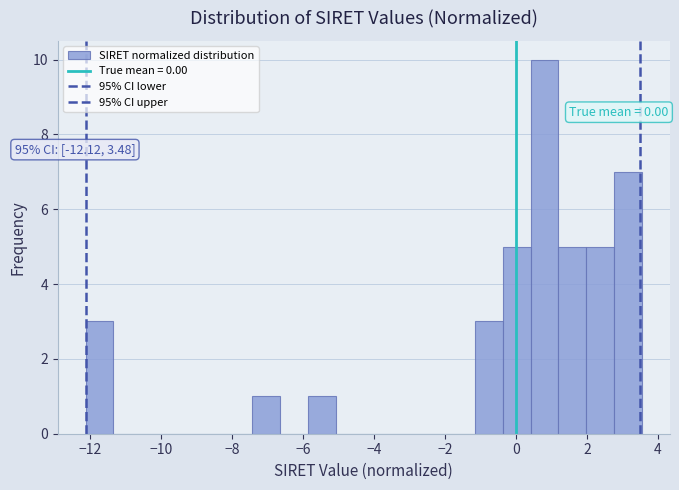

Read against the x-axis, roughly where is the centre of the tallest bar?

0.8